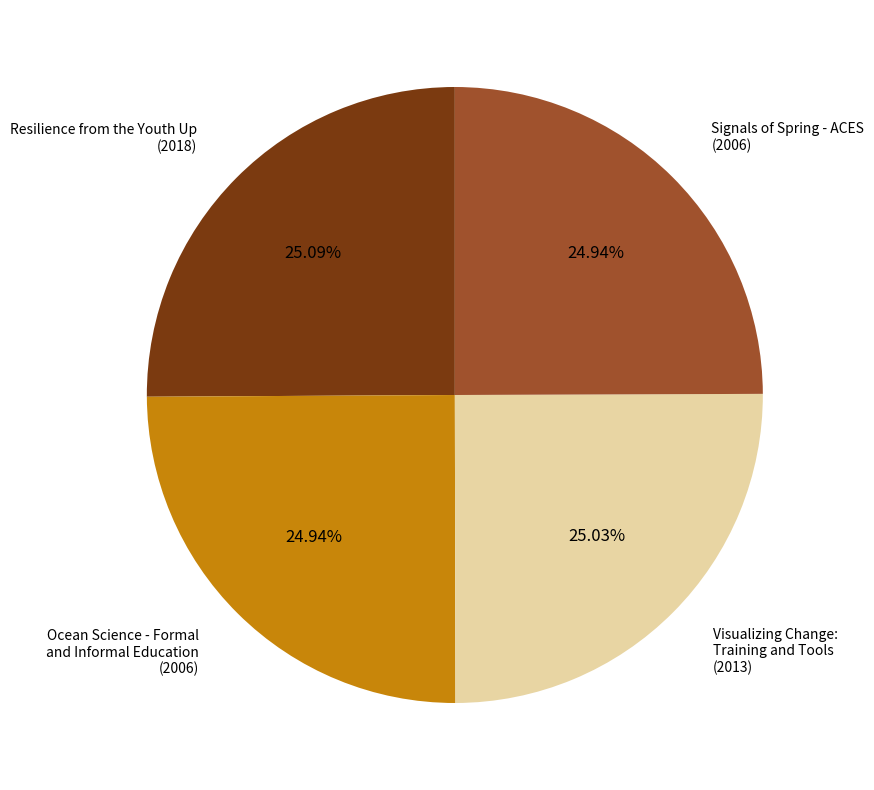

Is there any slice that represents more than half of the pie?

No